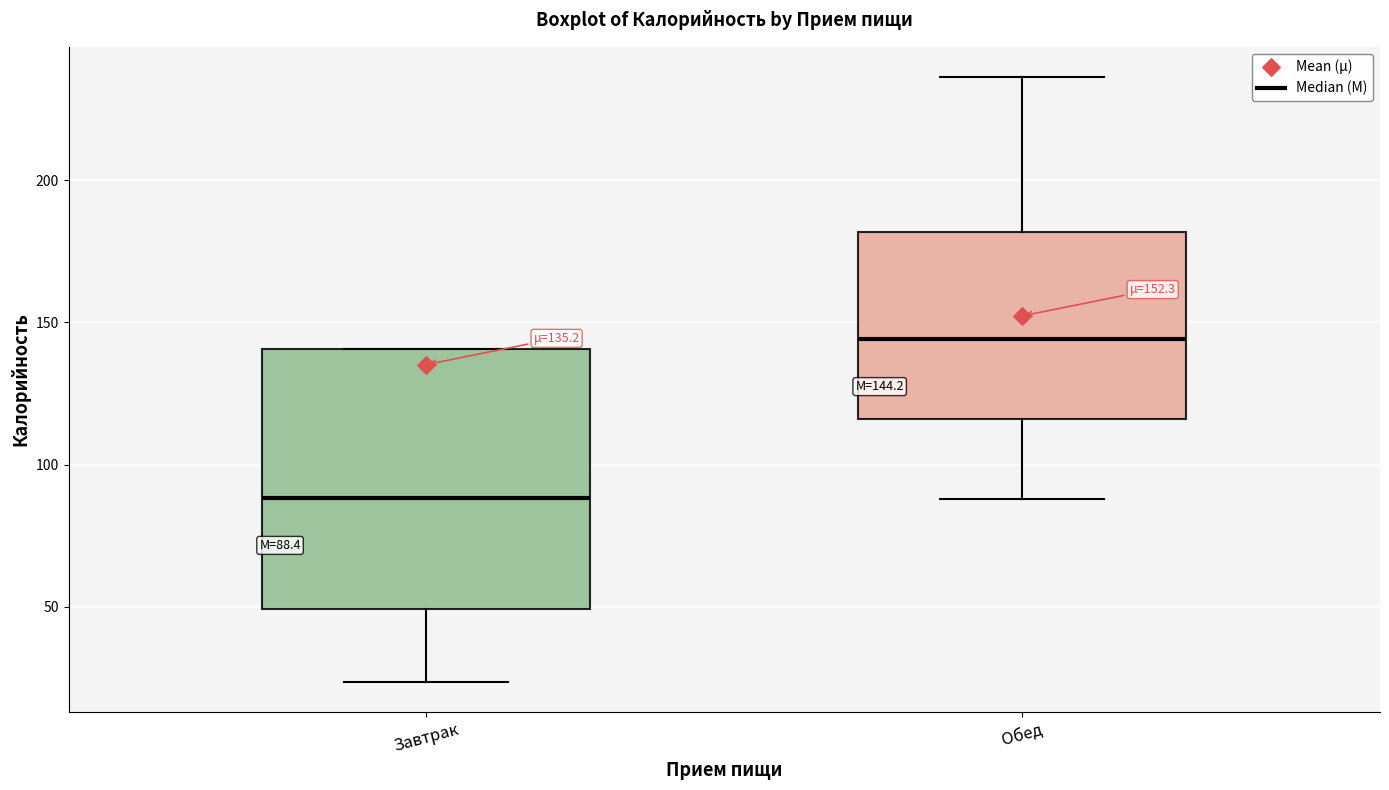

Comparing the boxes themselves (not the whiskers), which one is the tallest?

Завтрак